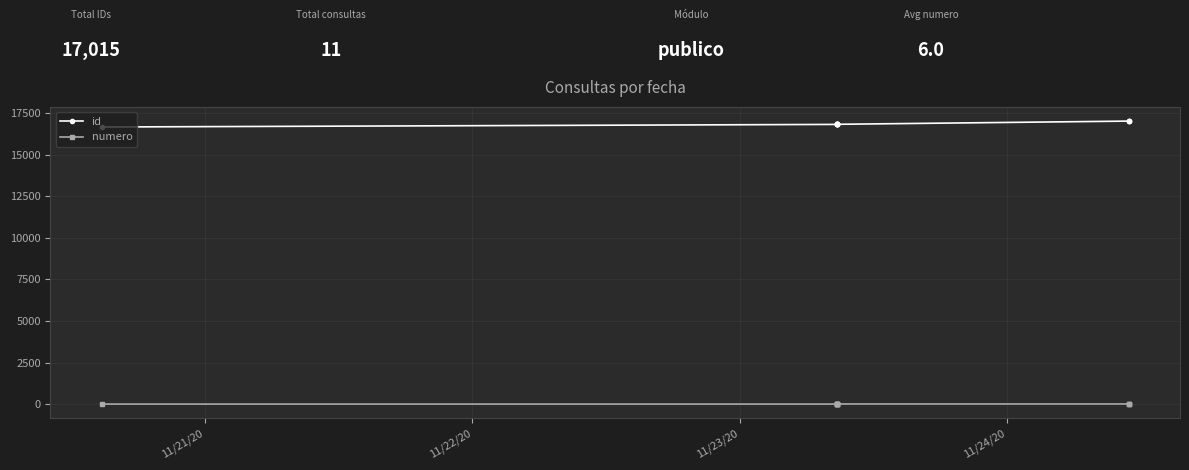

Rank the series by their maximum value, from lowest to highest.

numero, id